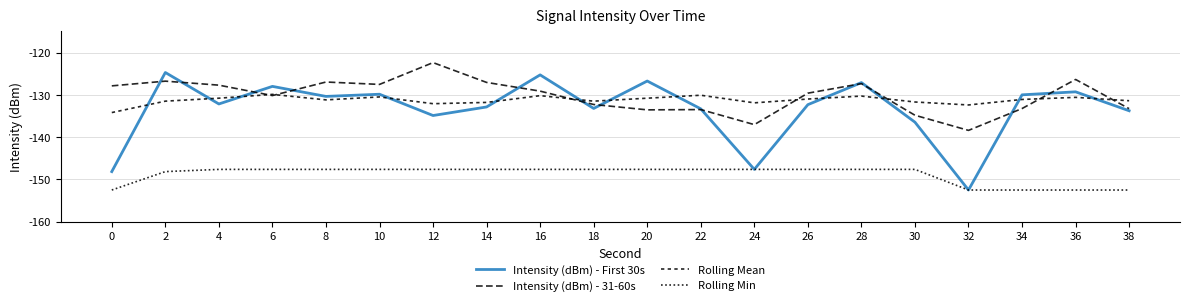

Which has a higher value, 30 or 28?

28